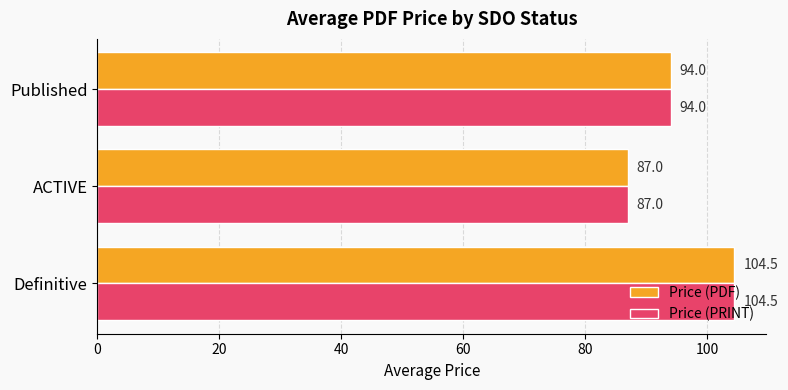

At which category is the sum across all series the highest?

Definitive